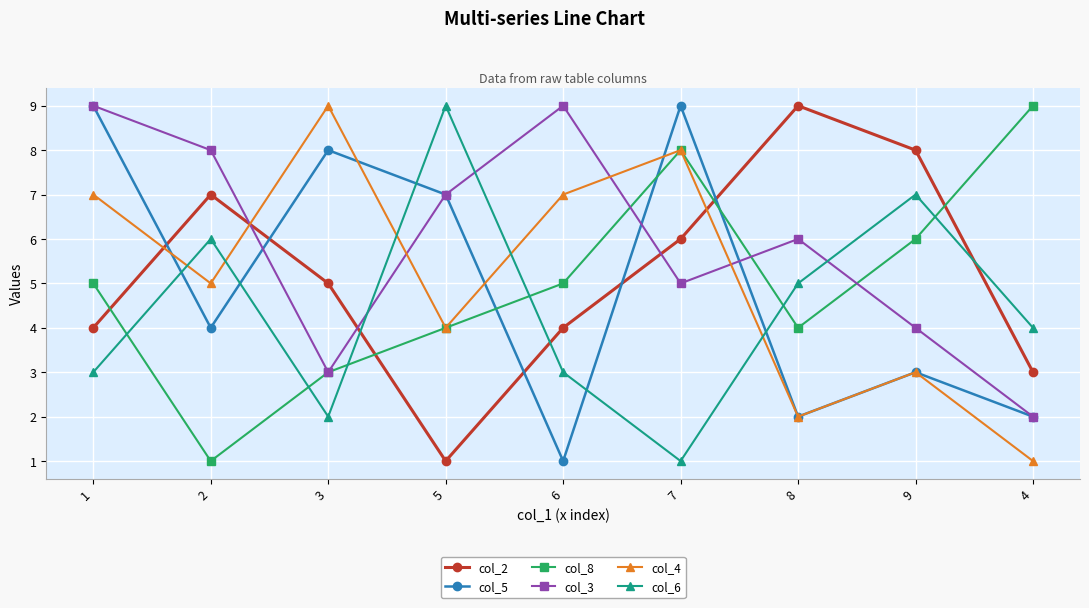

What is the label of the 9th point from the left?

4